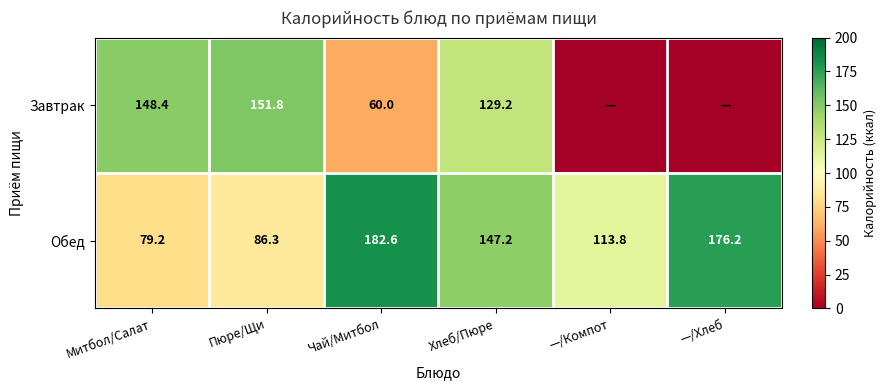

Which label corresponds to the smallest value in the chart?

—/Компот